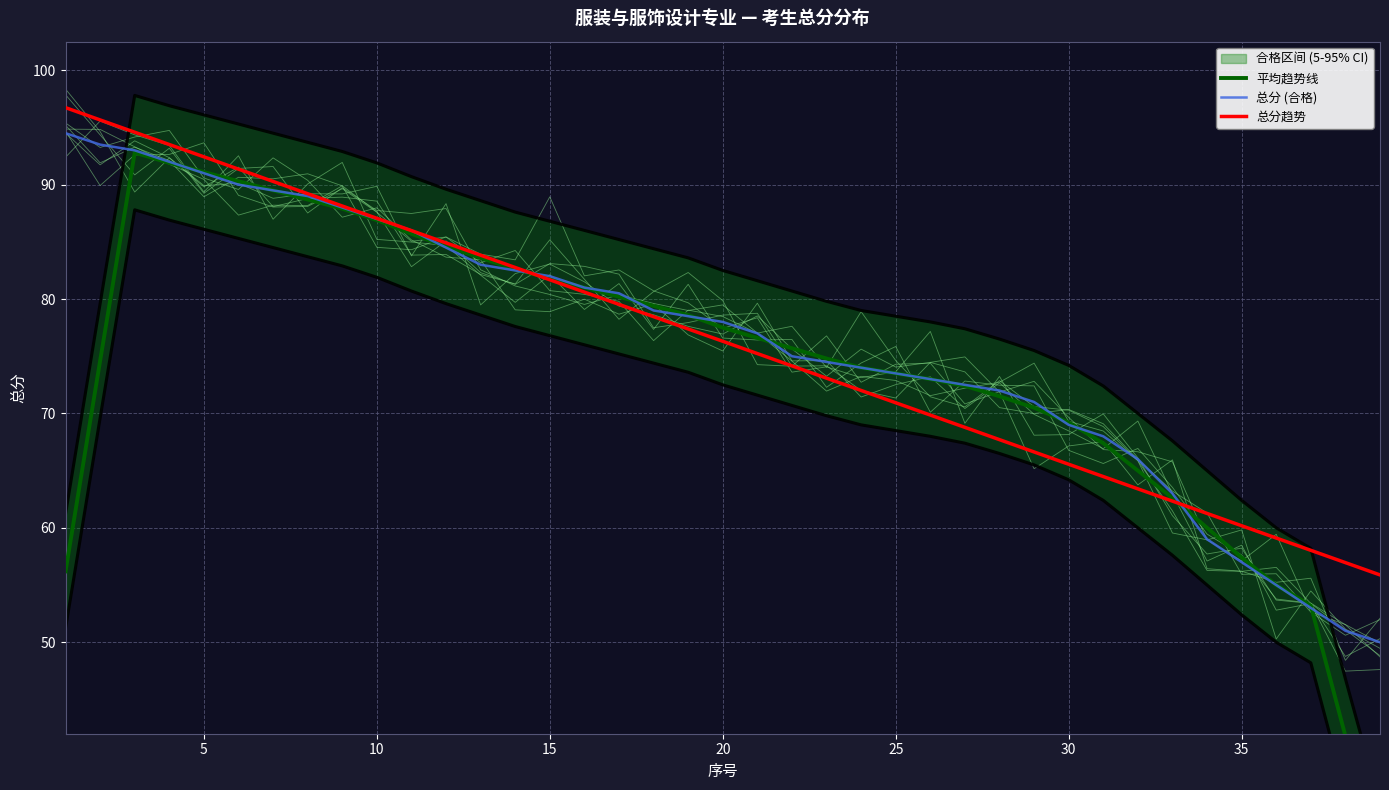

What is the highest value of the 总分 (合格) series?

94.5